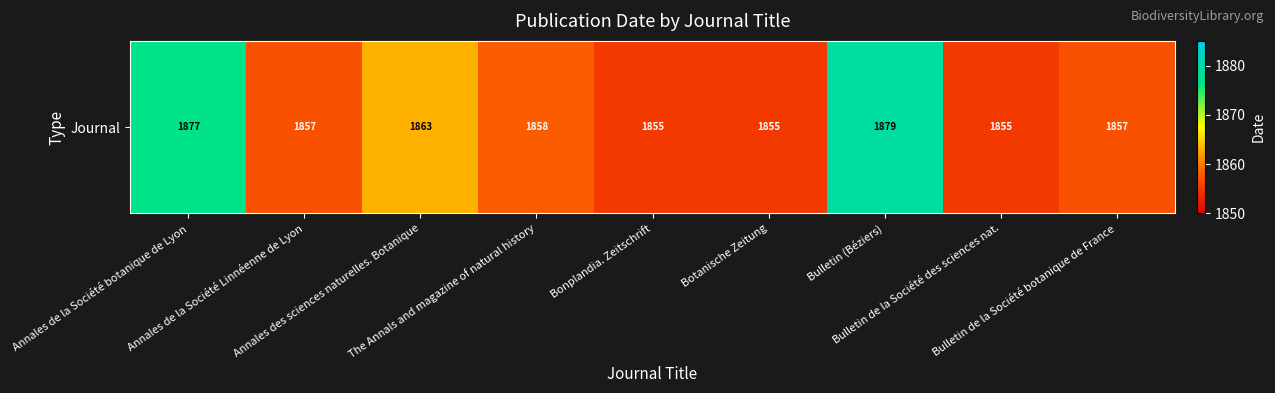

Which label corresponds to the largest value in the chart?

Bulletin (Béziers)